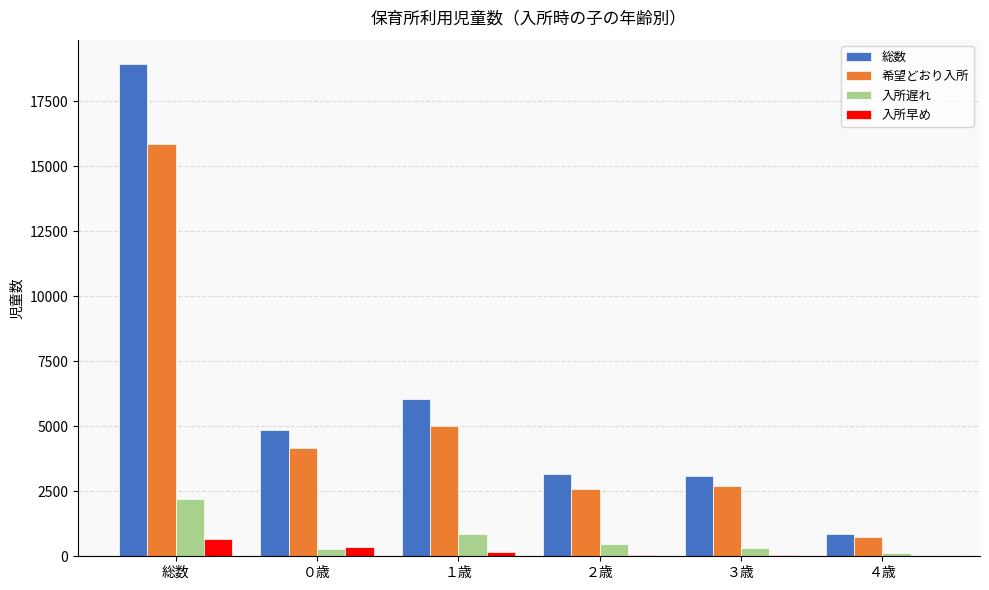

What is the difference between the 入所早め values at 総数 and ０歳?

288